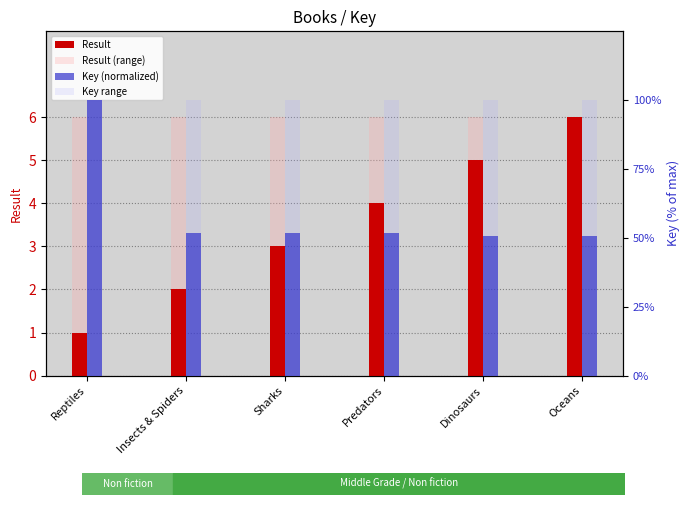

How many categories are shown in the chart?

6